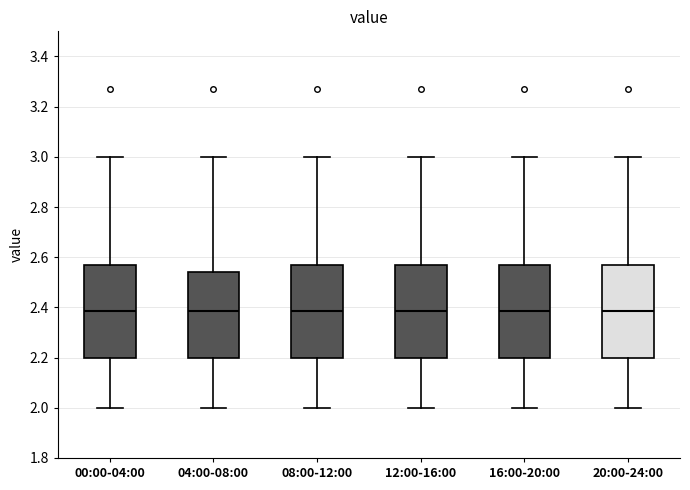

Where does the median line of the box for 00:00-04:00 sit on the y-axis? The values are not printed on the chart, so give them approximately, as read against the axis.

2.38